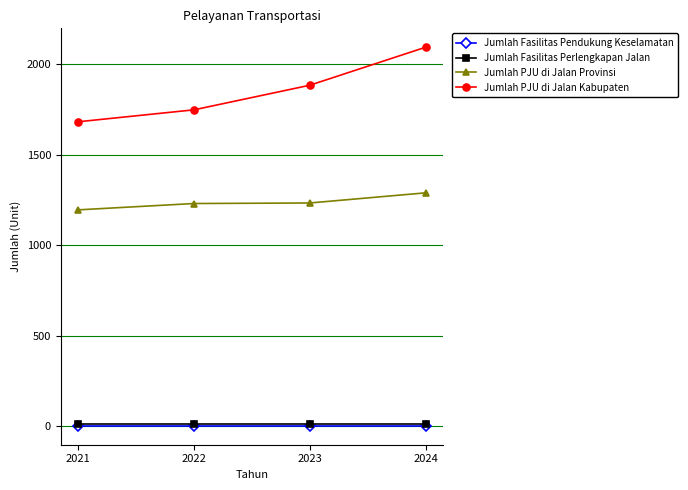

What is the greatest value displayed?

2094